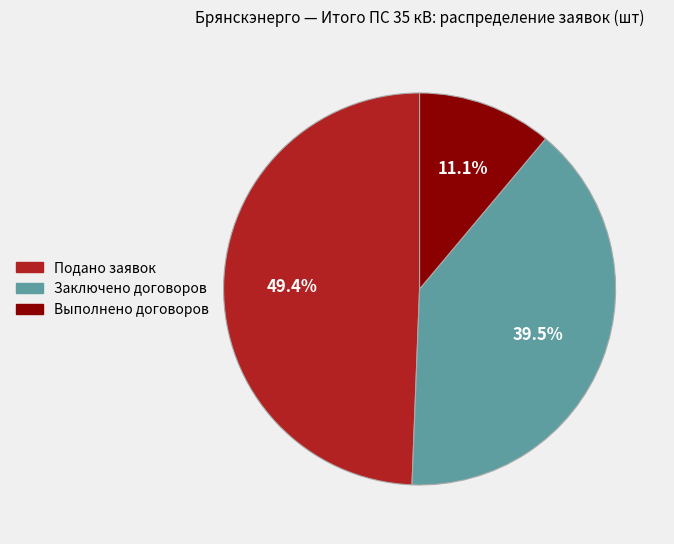

Is there a majority slice in this chart?

No